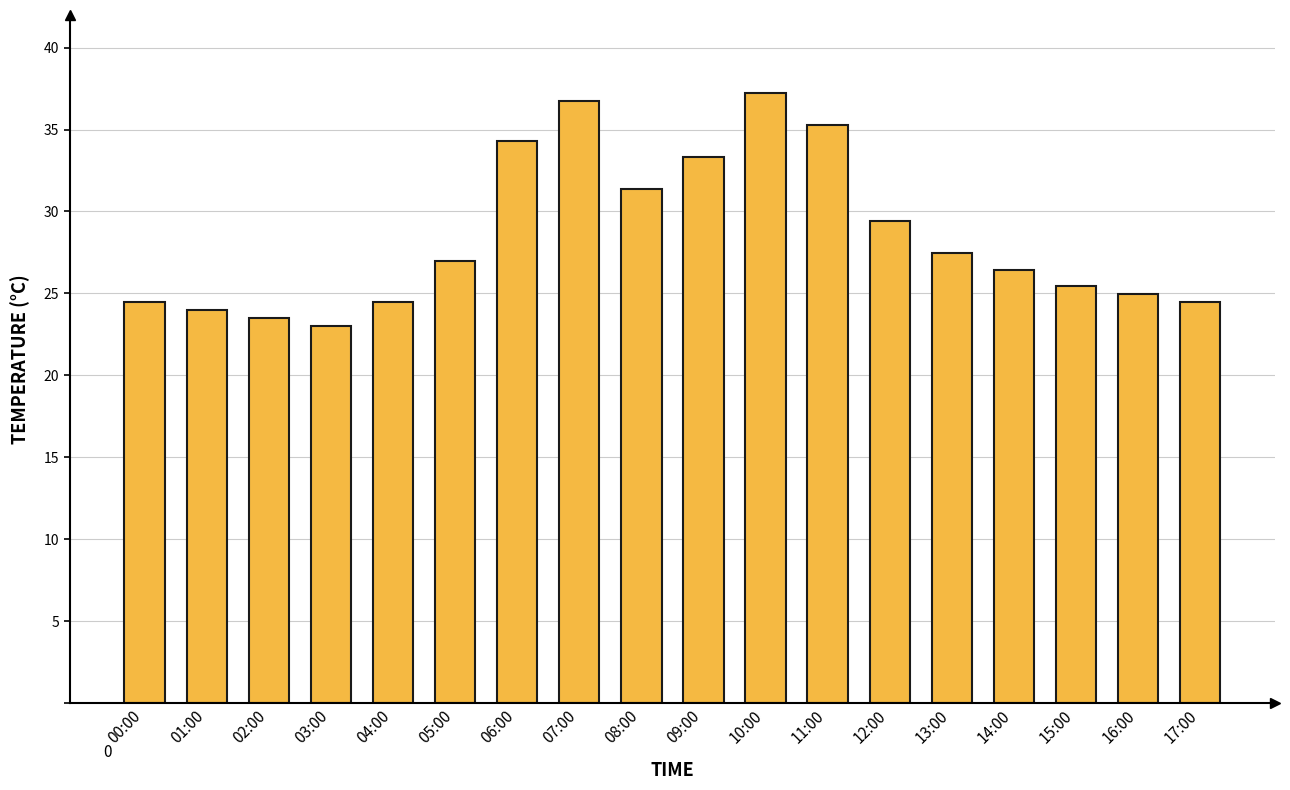

The value at 13:00 is 27.4. True or false?

True